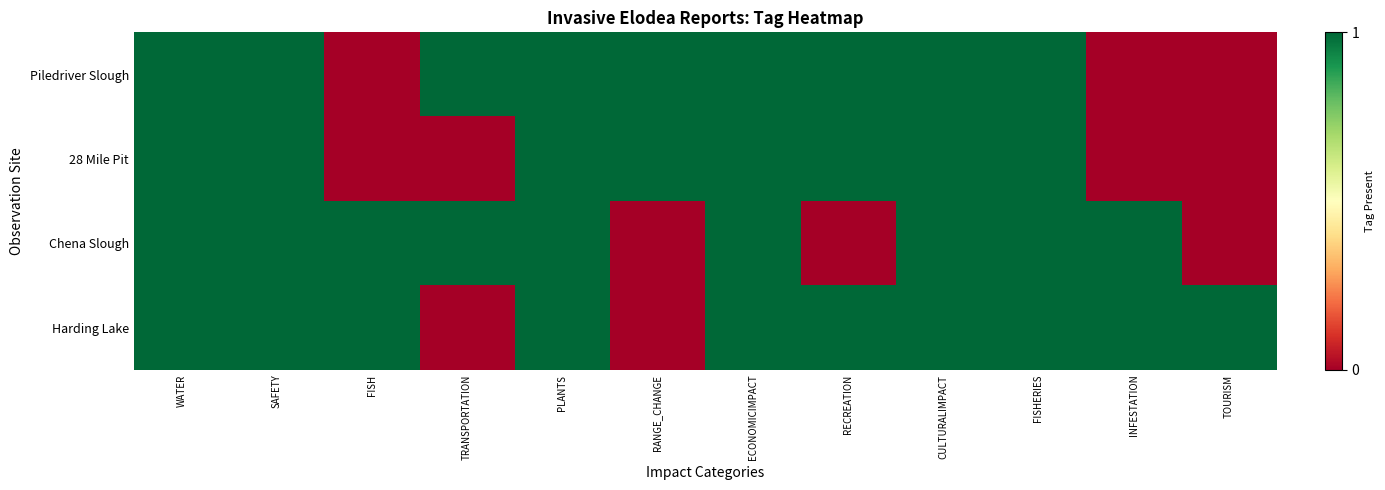

At which category is the sum across all series the highest?

WATER